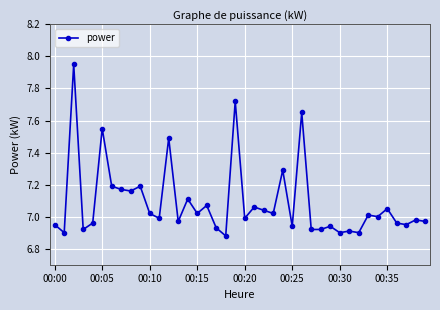

What is the sum of all values?

283.5